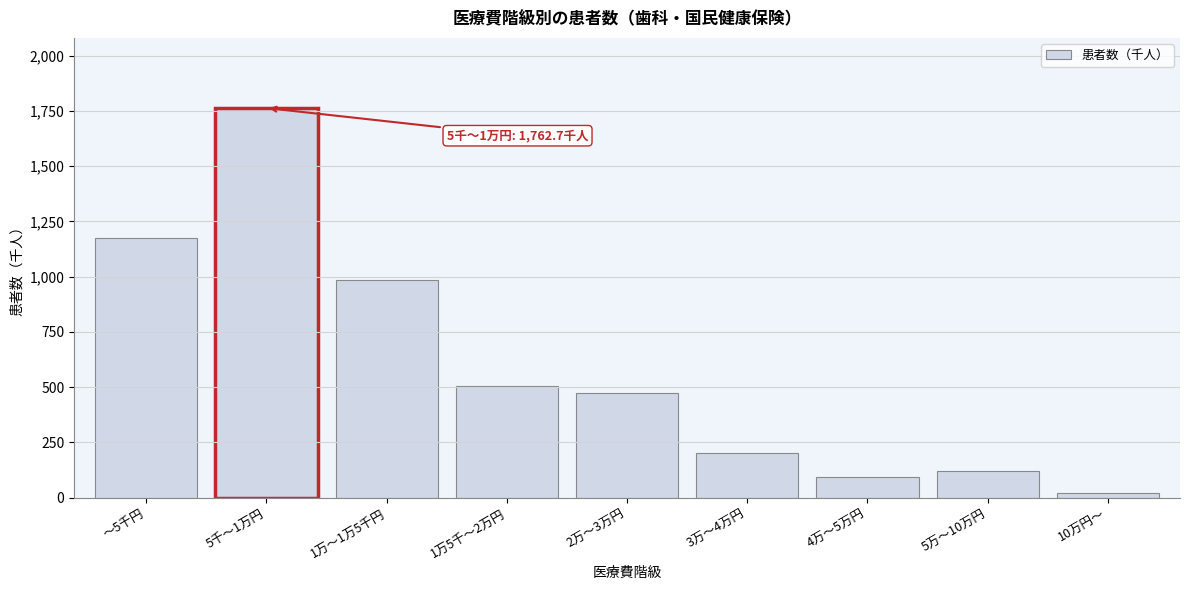

Reading left to right, extract all data points from this chart.

～5千円=1174.7	5千～1万円=1762.7	1万～1万5千円=983.5	1万5千～2万円=503.6	2万～3万円=474.2	3万～4万円=200.4	4万～5万円=92.2	5万～10万円=120.6	10万円～=21.4